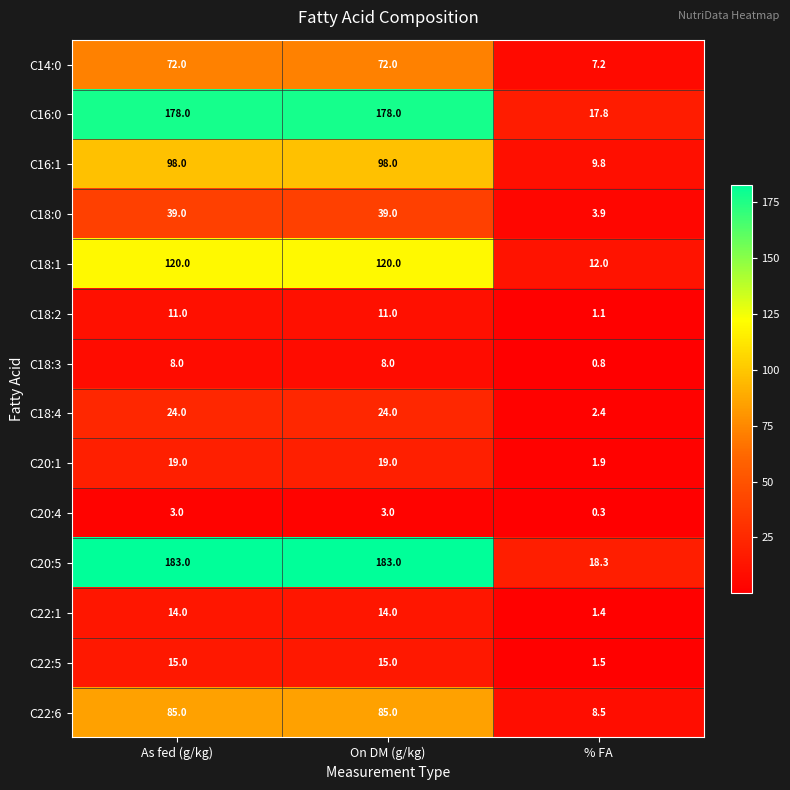

Which series has the largest range (max minus min)?

C20:5